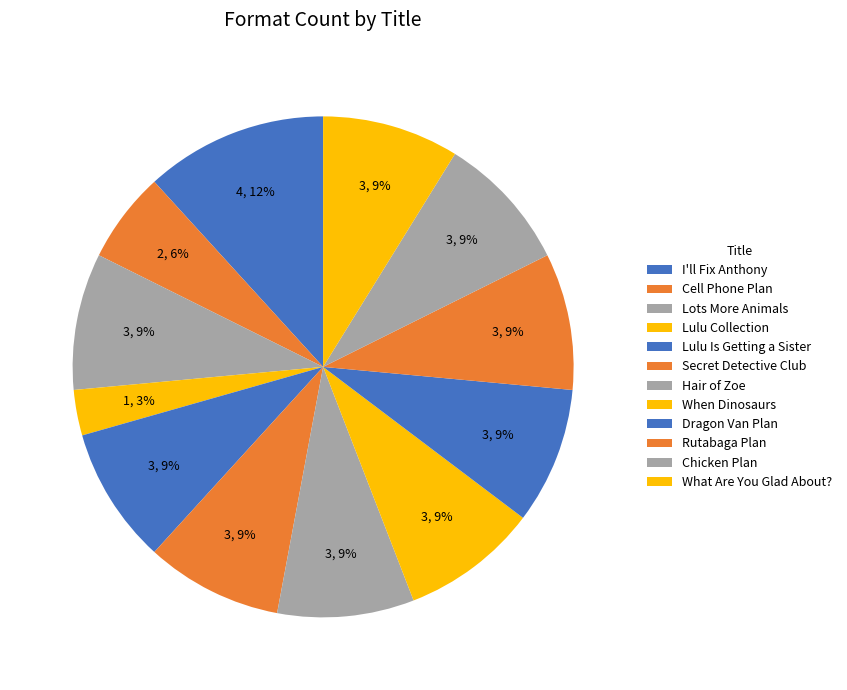

How many segments does this pie chart have?

12